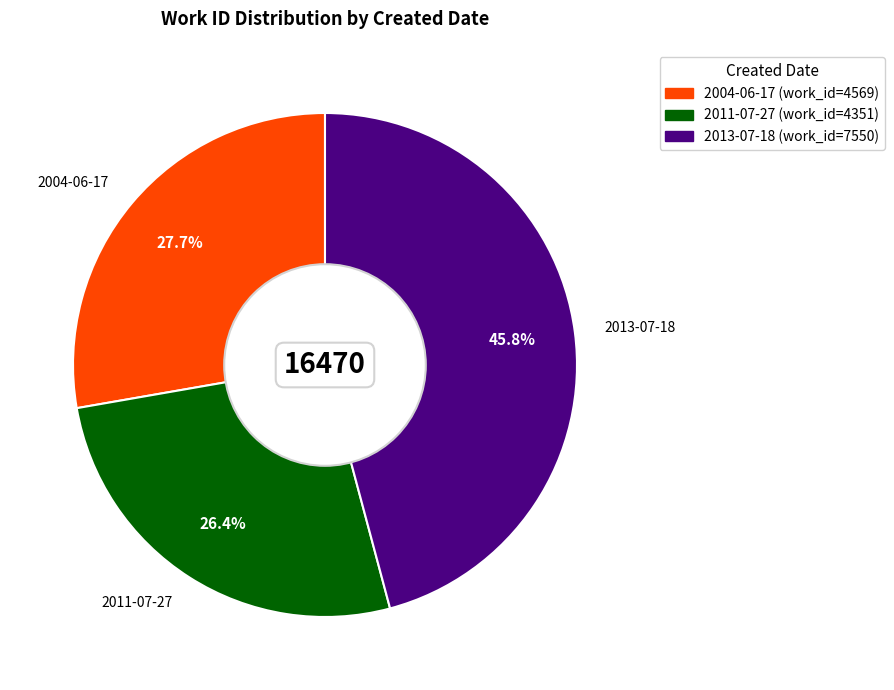

To the nearest percent, what percentage of the pie is 2013-07-18?

46%